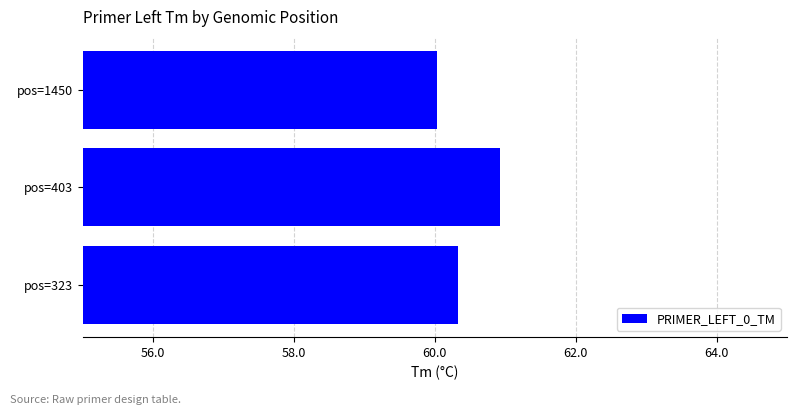

What is the change in value from pos=323 to pos=403?

+0.6